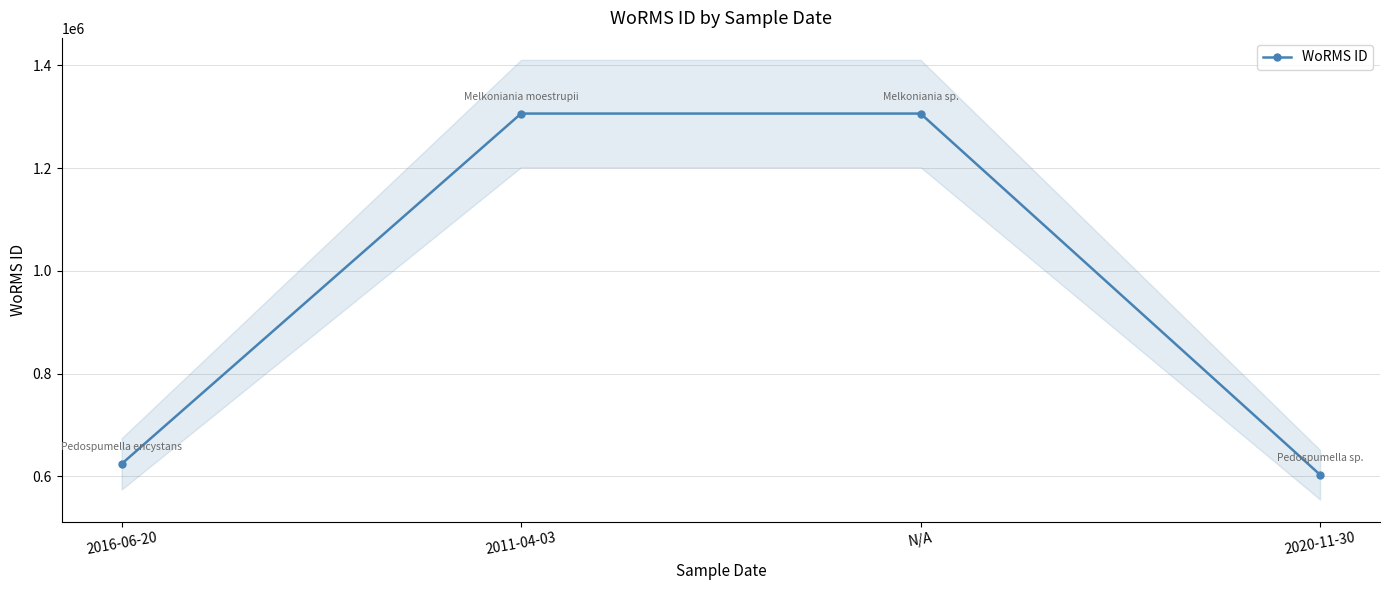

What is the label of the 1st point from the right?

2020-11-30